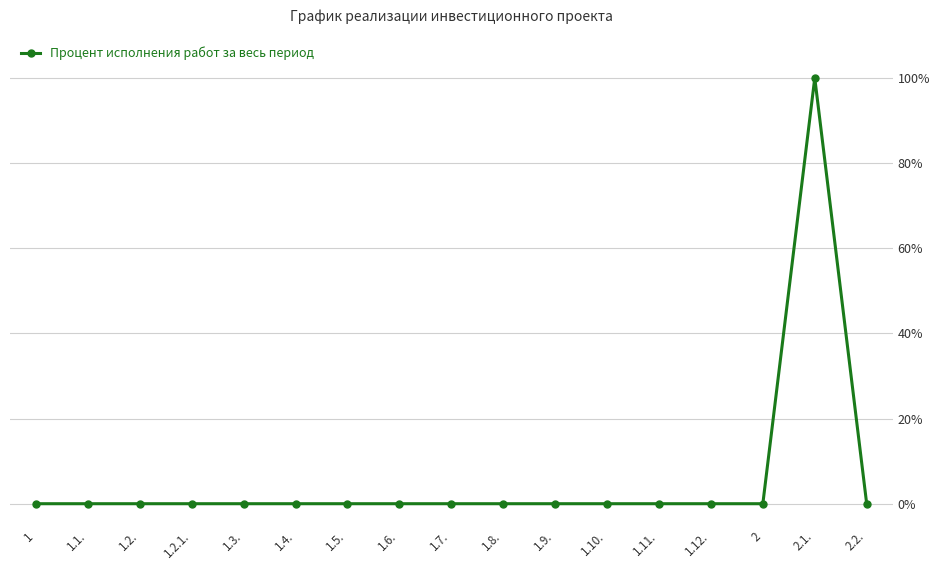

The chart shows a value of 0 at 1.3.. True or false?

True